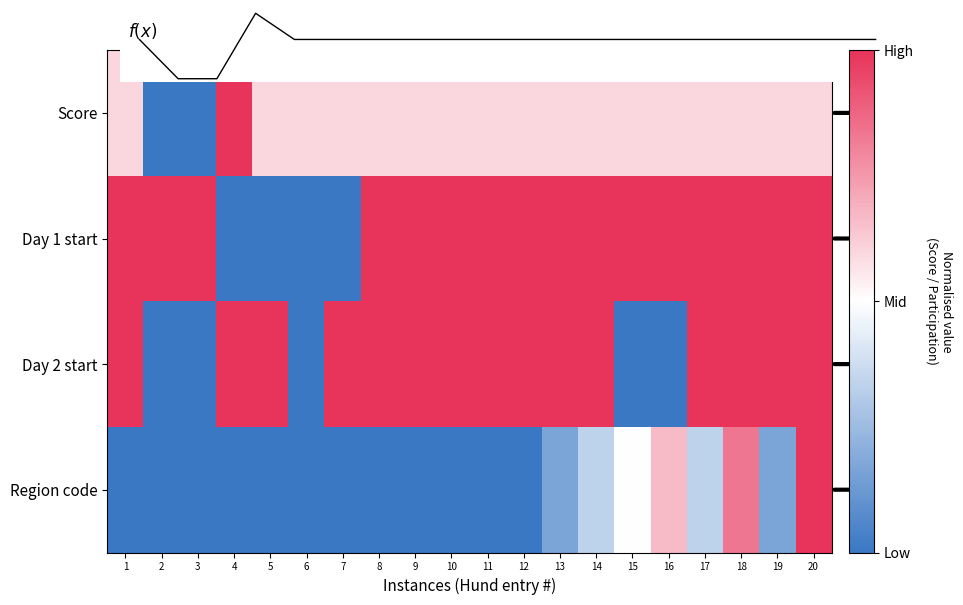

What is the spread (max minus min) of values at 5?

6.6